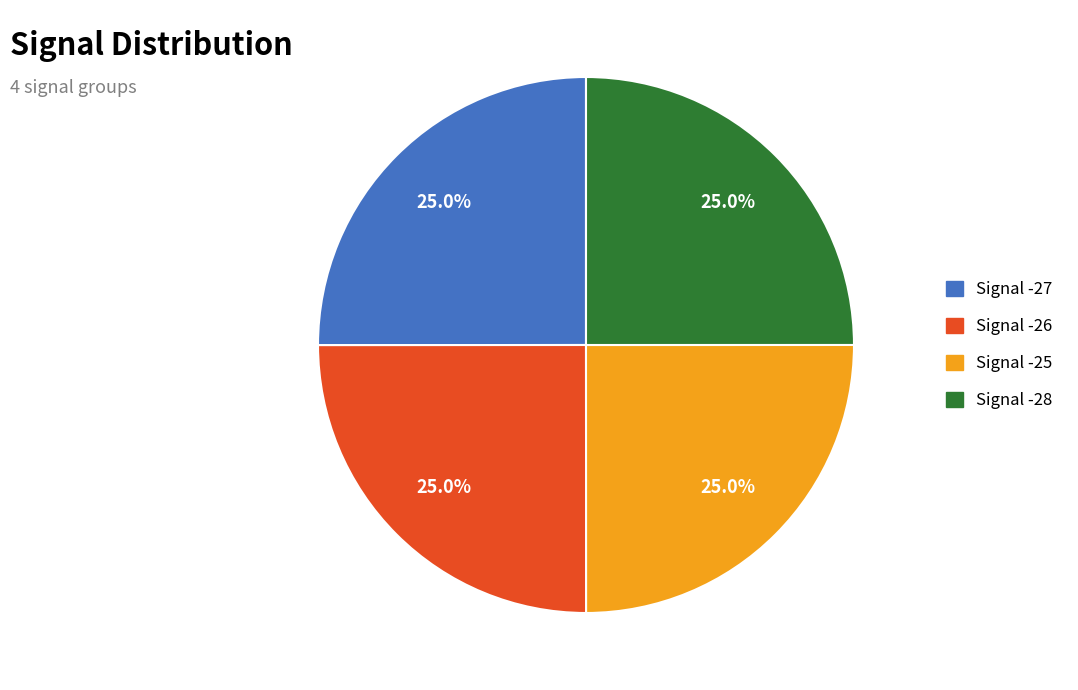

What is the total percentage of Signal -27 and Signal -28?

50.0%